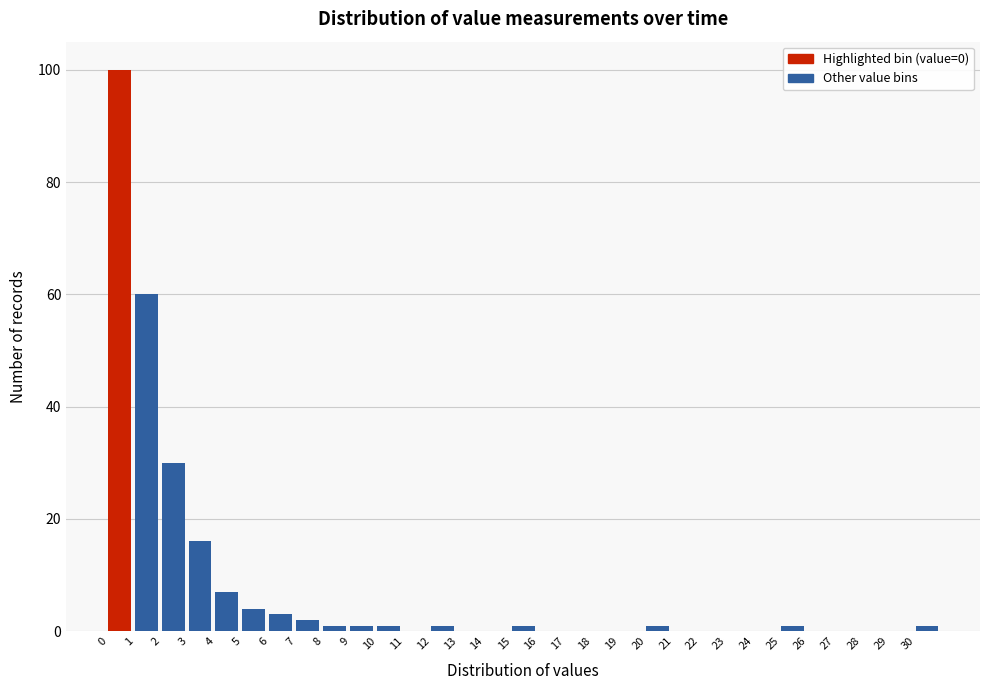

How tall is the bar that spans 2 to 3 on the x-axis? The values are not printed on the chart, so give them approximately, as read against the axis.

30